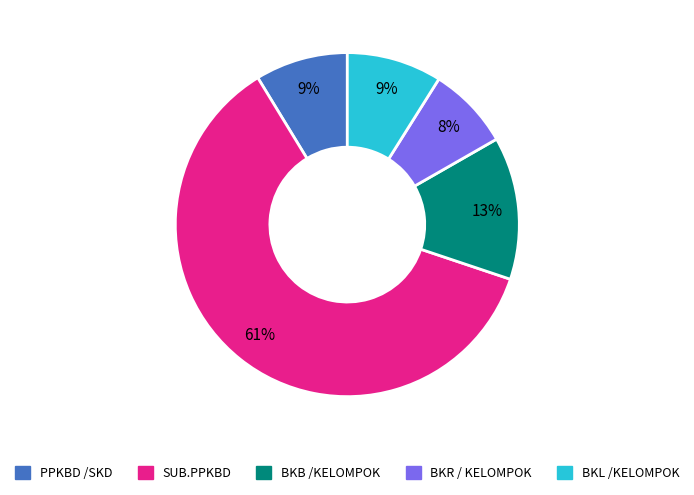

Is the sum of PPKBD /SKD and BKR / KELOMPOK greater than half?

No